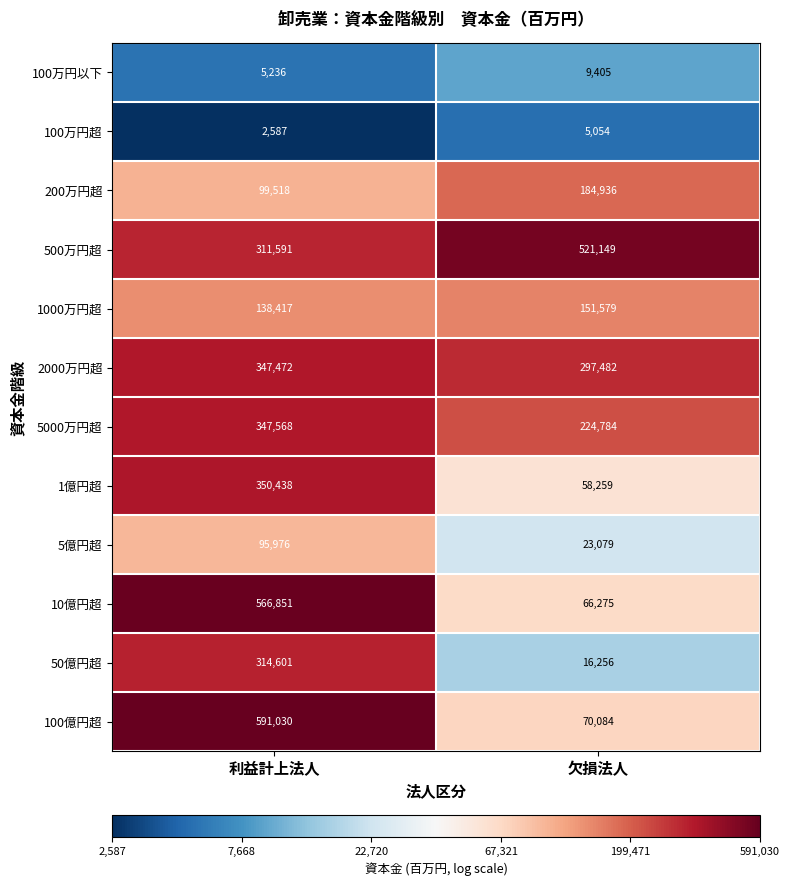

Reading left to right, list all the values displayed in this chart.

100万円以下: 利益計上法人=5236	欠損法人=9405
100万円超: 利益計上法人=2587	欠損法人=5054
200万円超: 利益計上法人=99518	欠損法人=184936
500万円超: 利益計上法人=311591	欠損法人=521149
1000万円超: 利益計上法人=138417	欠損法人=151579
2000万円超: 利益計上法人=347472	欠損法人=297482
5000万円超: 利益計上法人=347568	欠損法人=224784
1億円超: 利益計上法人=350438	欠損法人=58259
5億円超: 利益計上法人=95976	欠損法人=23079
10億円超: 利益計上法人=566851	欠損法人=66275
50億円超: 利益計上法人=314601	欠損法人=16256
100億円超: 利益計上法人=591030	欠損法人=70084